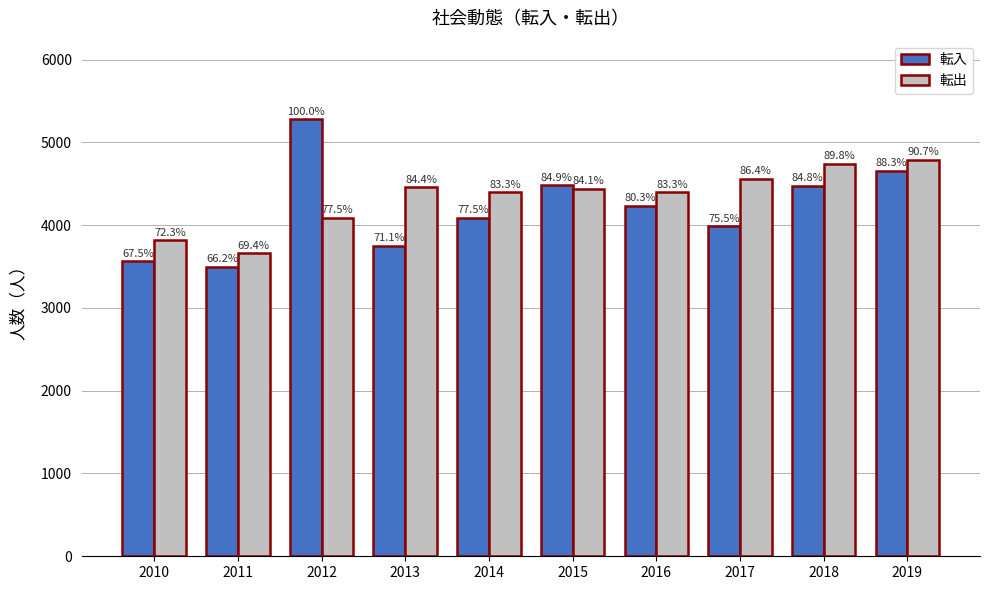

What are all the series names shown in the legend?

転入, 転出